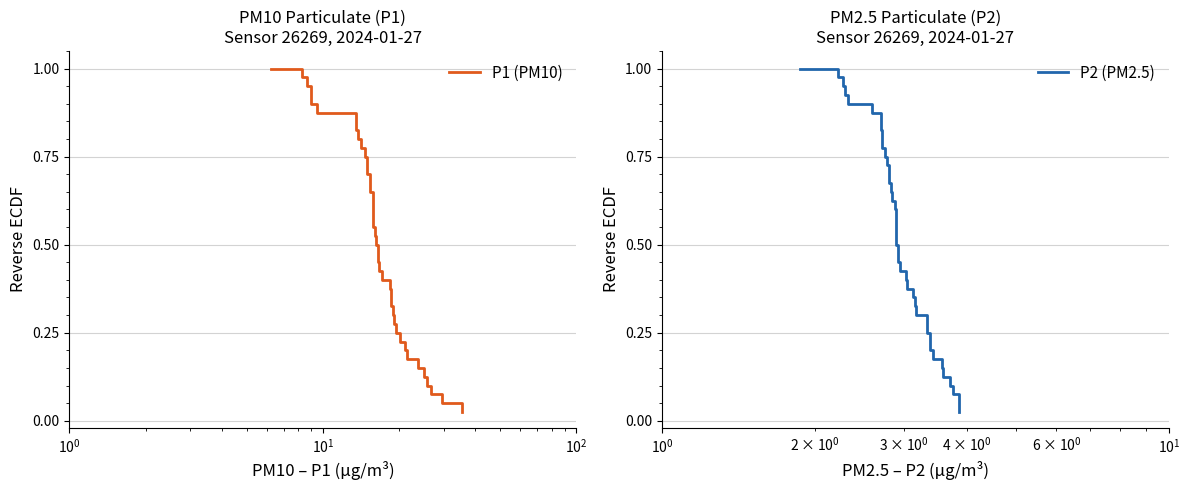

Is the value of P2 (PM2.5) at 25 greater than the value of P1 (PM10) at 13?

No